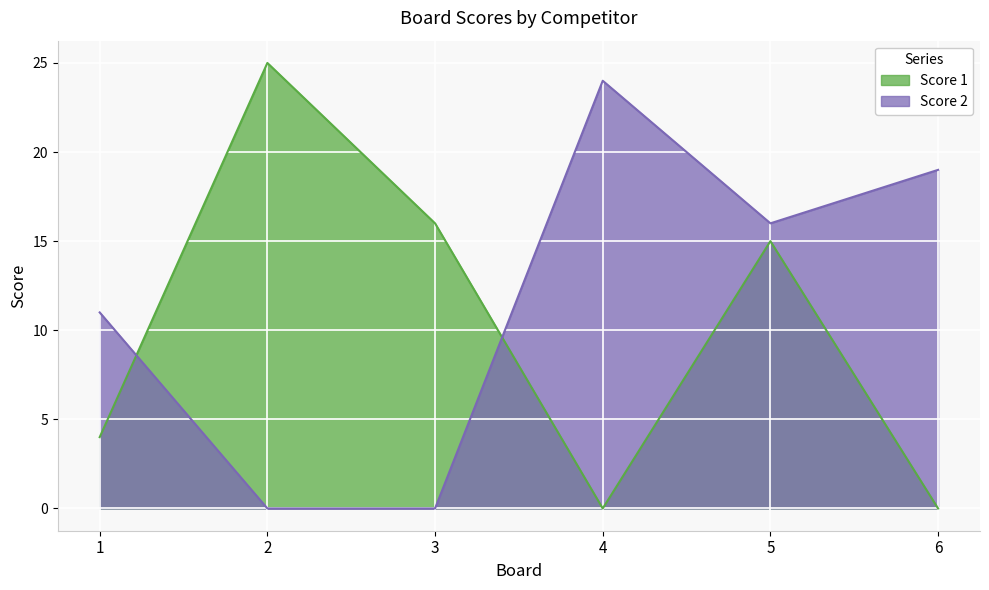

Rank the series at 5 from lowest to highest value.

Score 1, Score 2